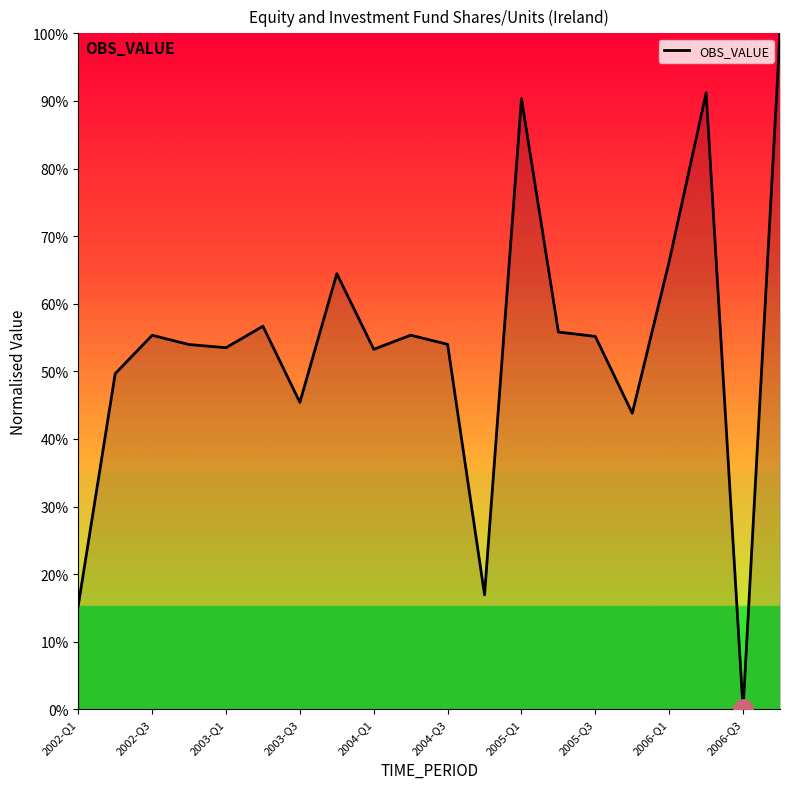

What is the difference between the maximum and minimum values?

100.0